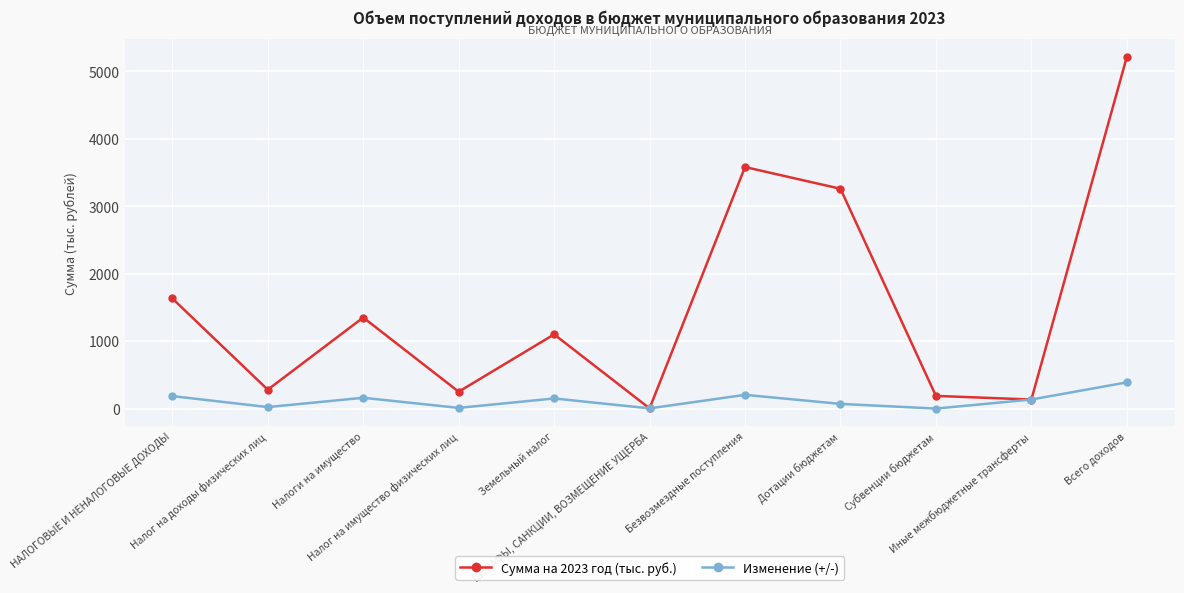

Where is the first local minimum for Сумма на 2023 год (тыс. руб.)?

Налог на доходы физических лиц